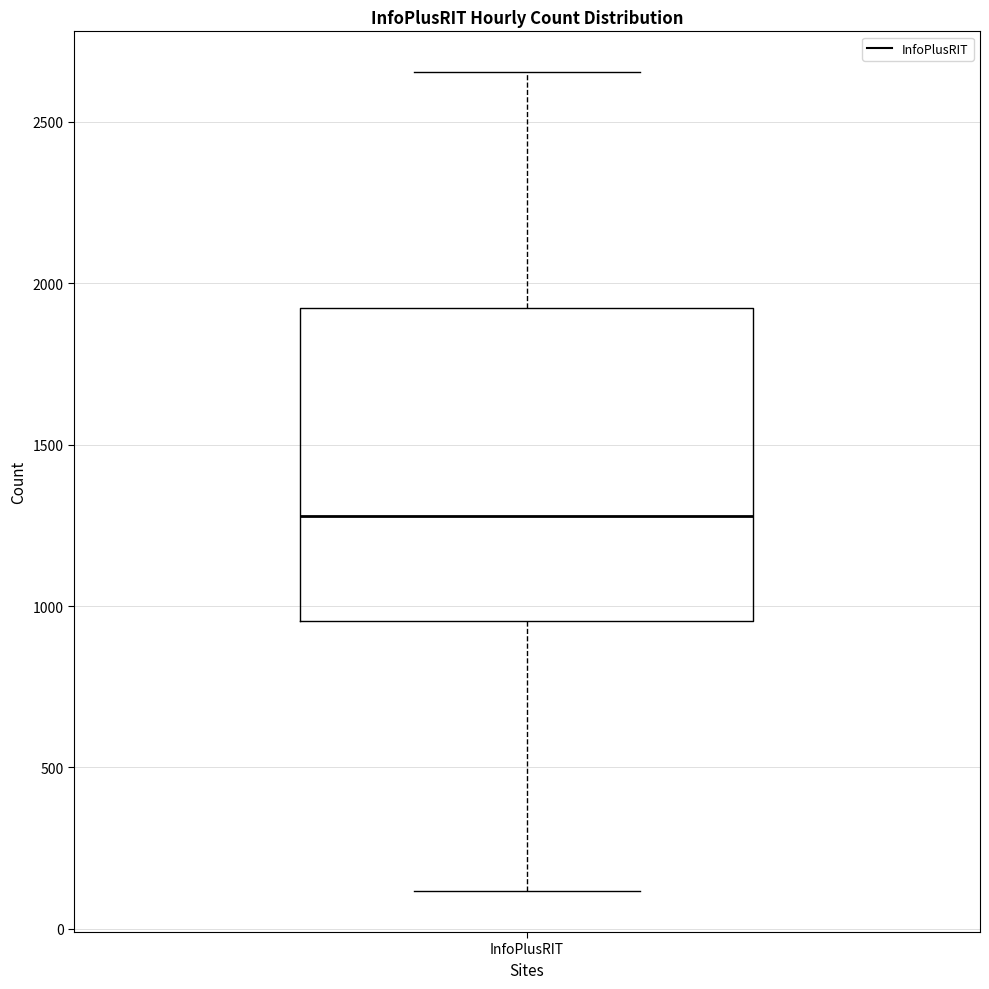

Transcribe this box plot: give where the median line is, the range the box spans, and where the two whiskers end, as read against the y-axis. The values are not printed on the chart, so give them approximately, as read against the axis.

median 1300, box 950 to 1900, whiskers 100 to 2650